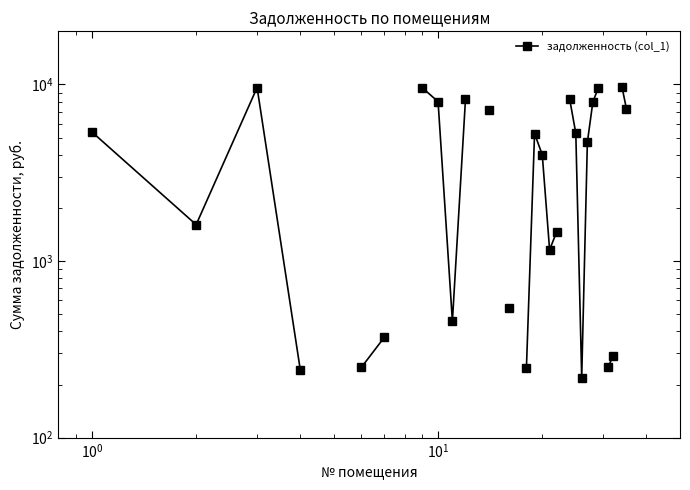

How many data points does each series have?

35